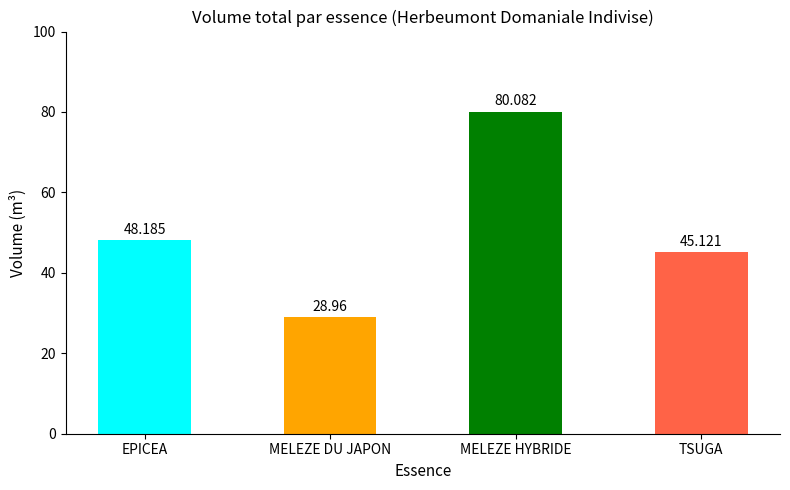

How many distinct data groups are displayed?

1